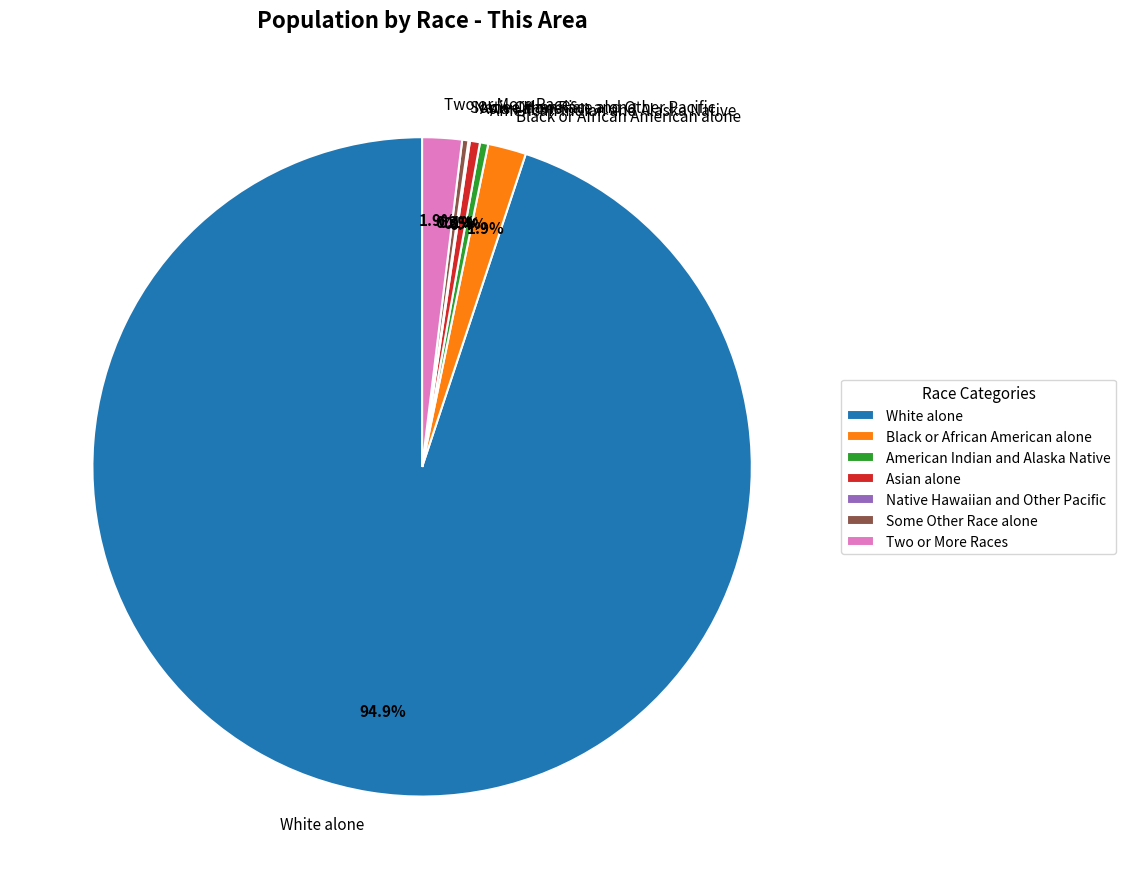

How much of the chart is everything except Two or More Races?

98.1%